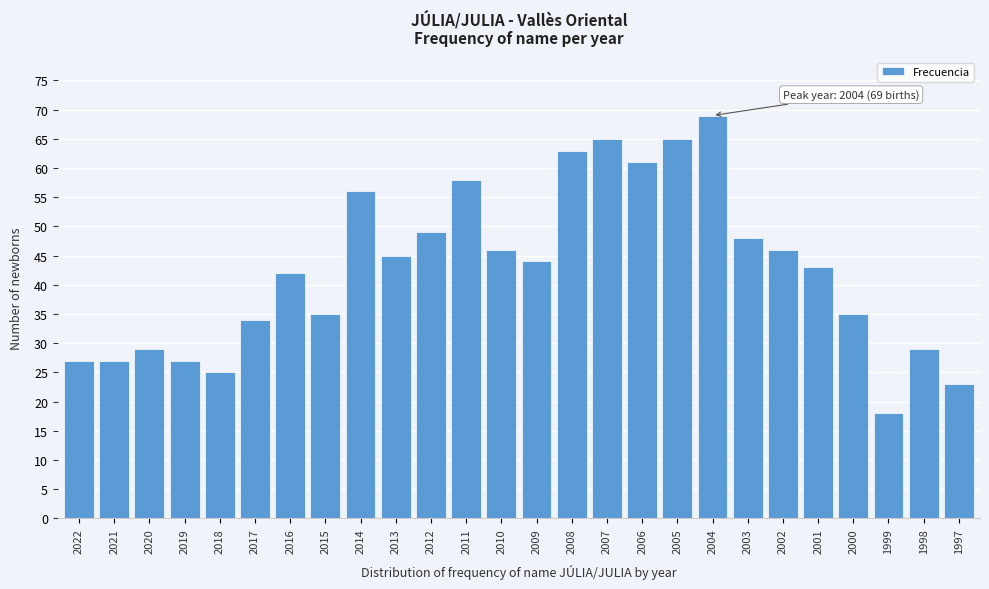

Reading left to right, list all the values displayed in this chart.

2022=27	2021=27	2020=29	2019=27	2018=25	2017=34	2016=42	2015=35	2014=56	2013=45	2012=49	2011=58	2010=46	2009=44	2008=63	2007=65	2006=61	2005=65	2004=69	2003=48	2002=46	2001=43	2000=35	1999=18	1998=29	1997=23